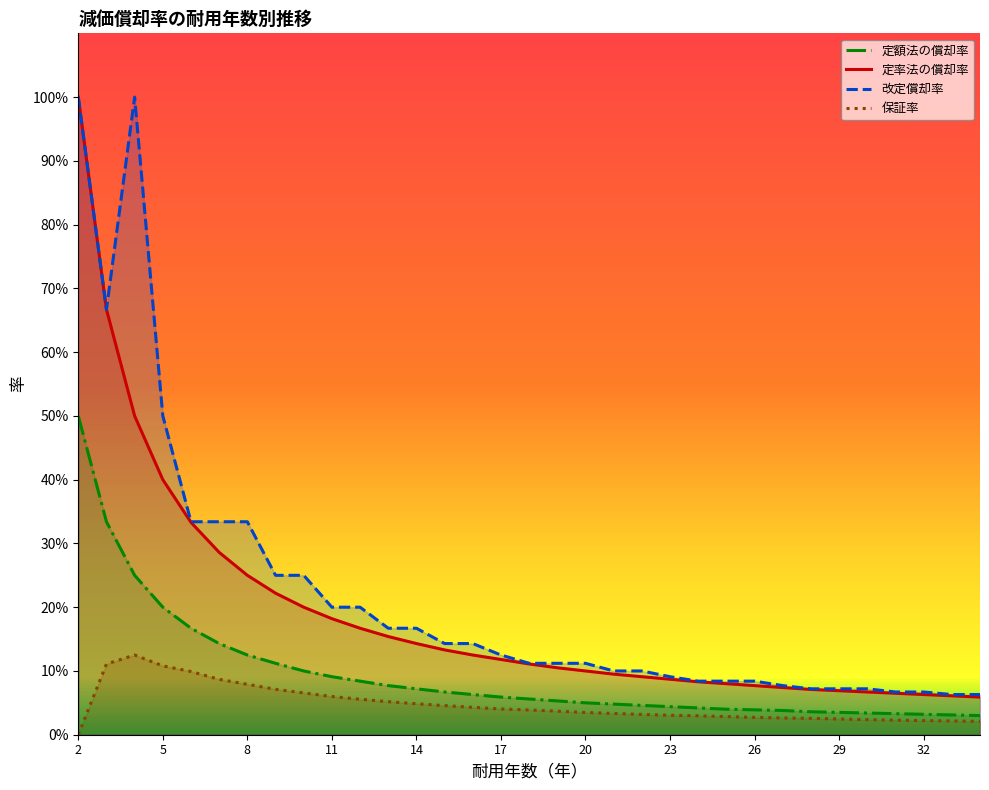

Is the value of 保証率 at 17 greater than the value of 改定償却率 at 14?

No